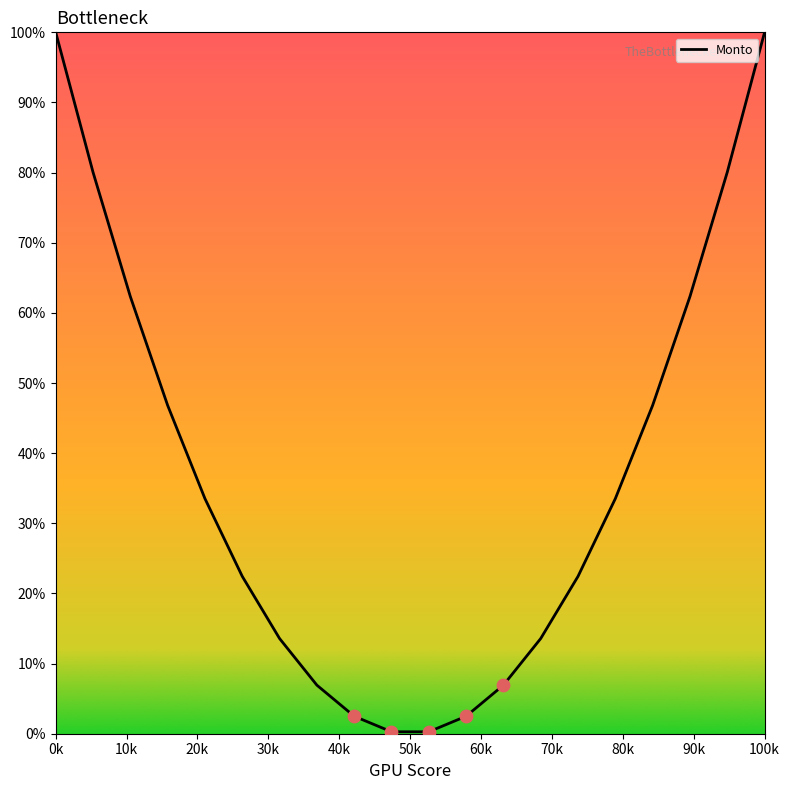

What is the difference between the maximum and minimum values?

99.7